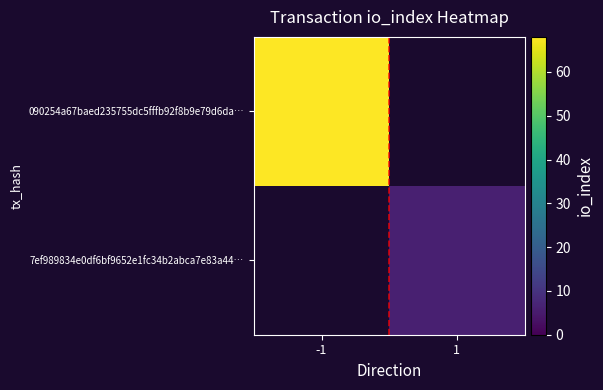

The value of 7ef989834e0df6bf9652e1fc34b2abca7e83a44… at 1 is 6.0. True or false?

True